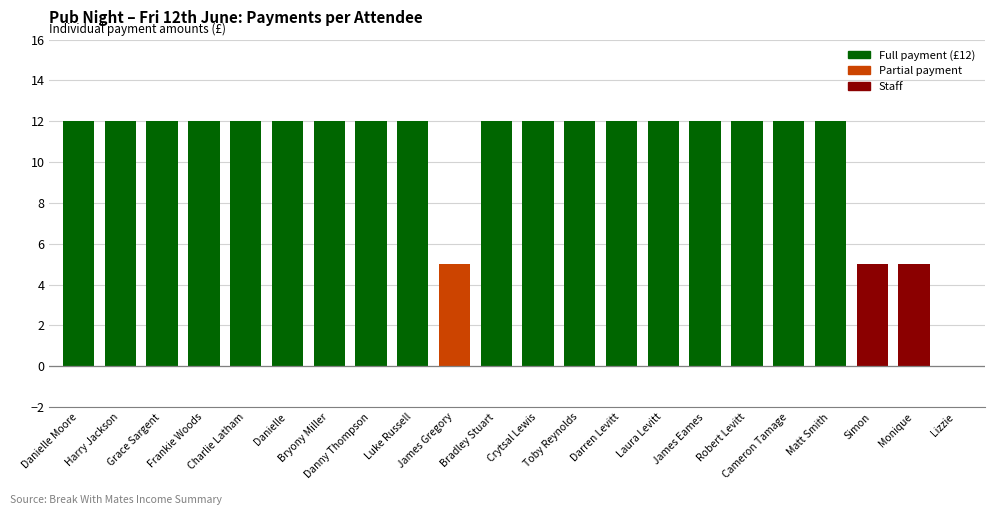

What is the sum of all values?

231